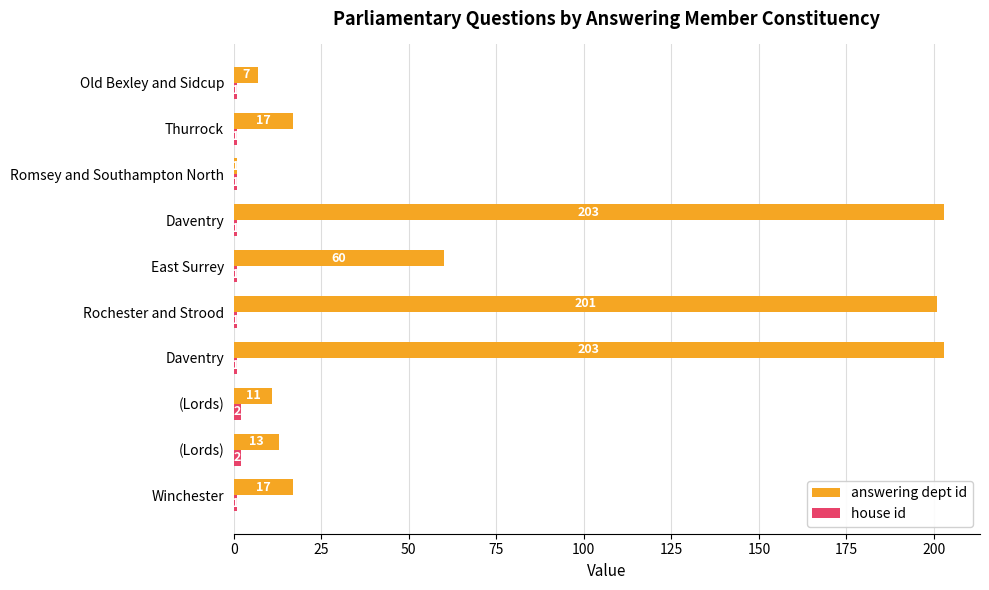

List the series in order of their overall mean, highest first.

answering dept id, house id